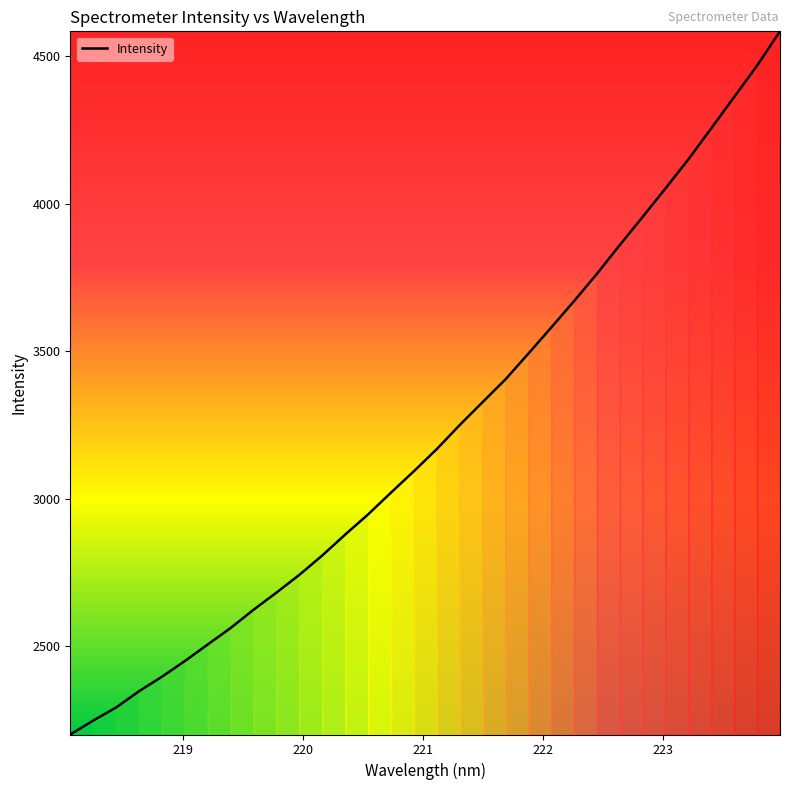

What is the smallest value displayed?

2200.8